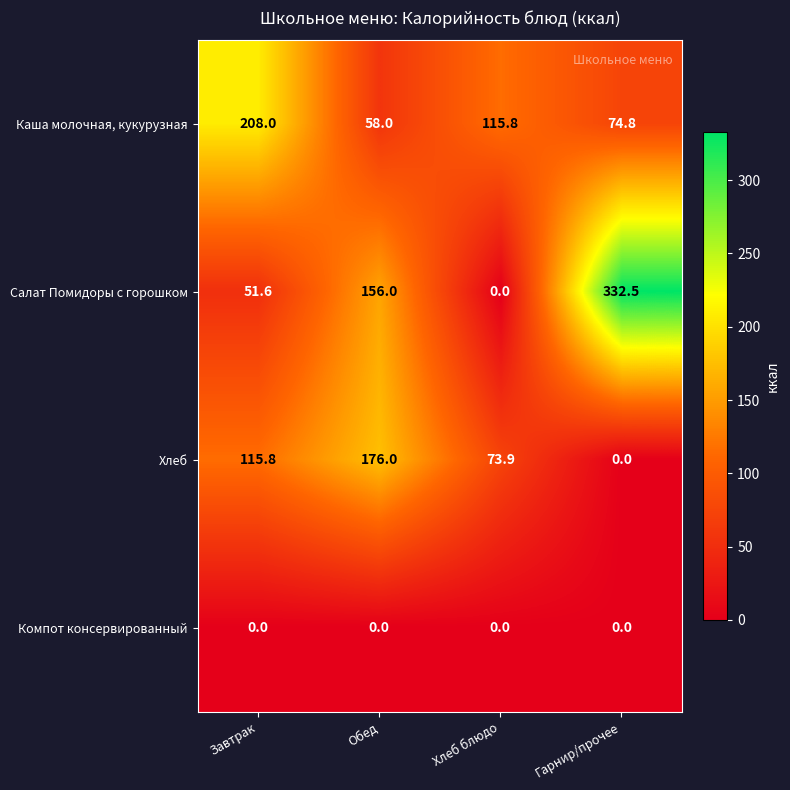

What is the approximate value of Салат Помидоры с горошком at Завтрак?

51.6